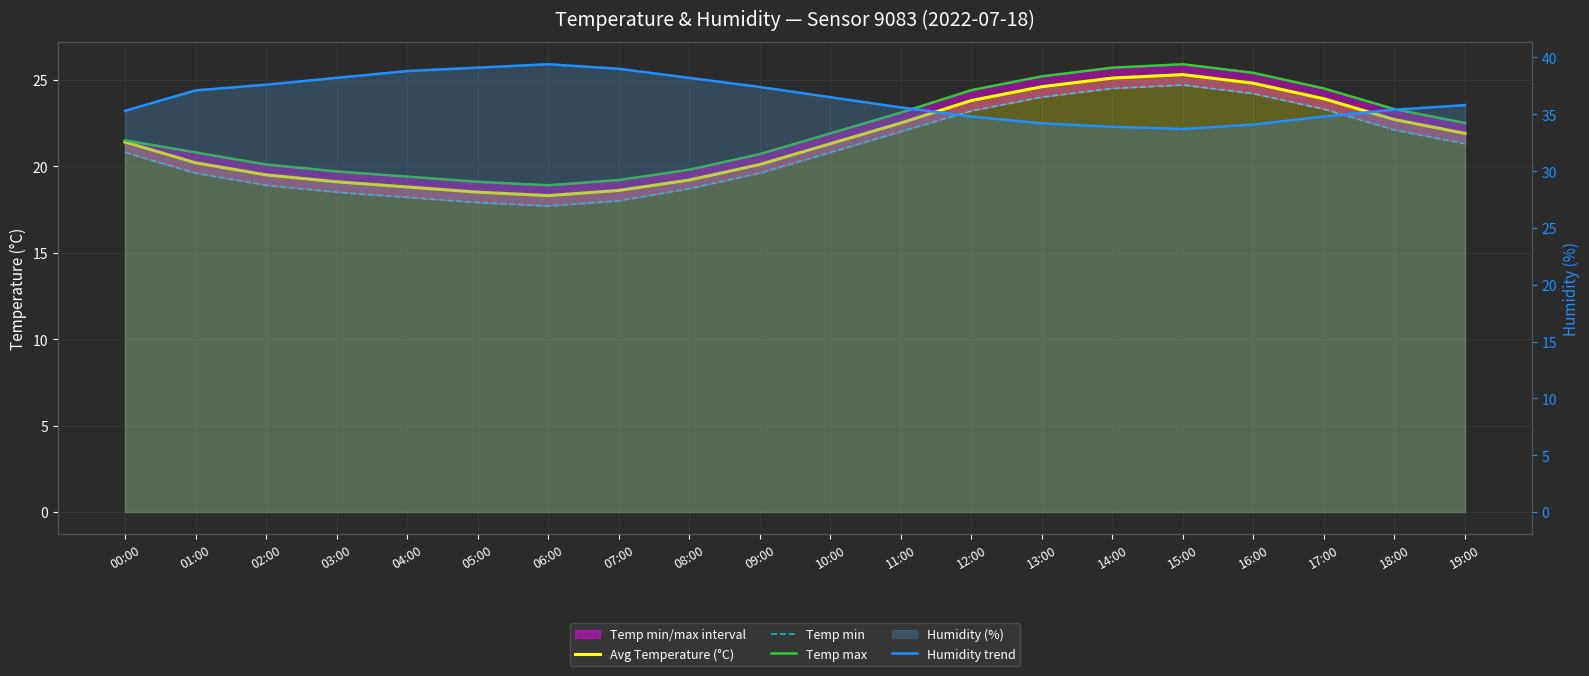

How many data points in Temp min are less than 20?

9